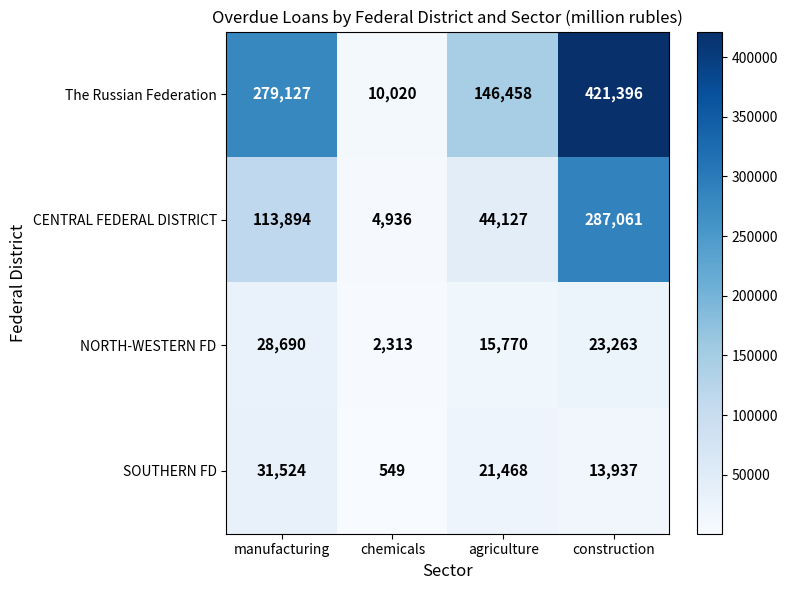

At construction, list the series in order from largest to smallest.

The Russian Federation, CENTRAL FEDERAL DISTRICT, NORTH-WESTERN FD, SOUTHERN FD